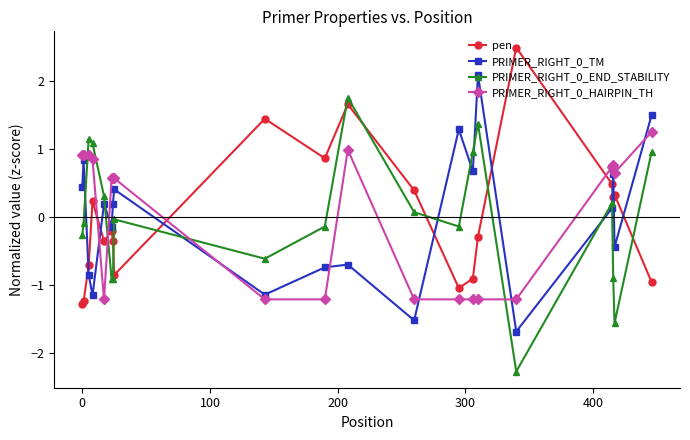

True or false: PRIMER_RIGHT_0_END_STABILITY has more than 2 interior local peaks.

True